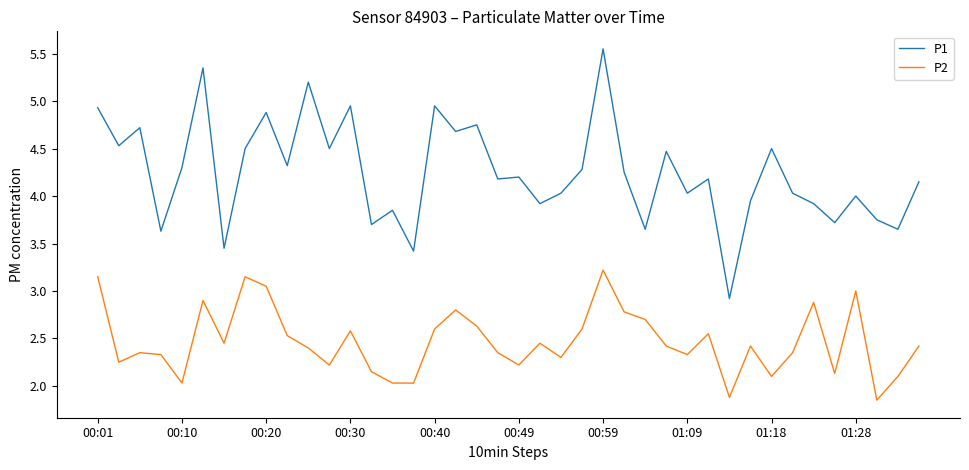

How many lines are shown in the chart?

2